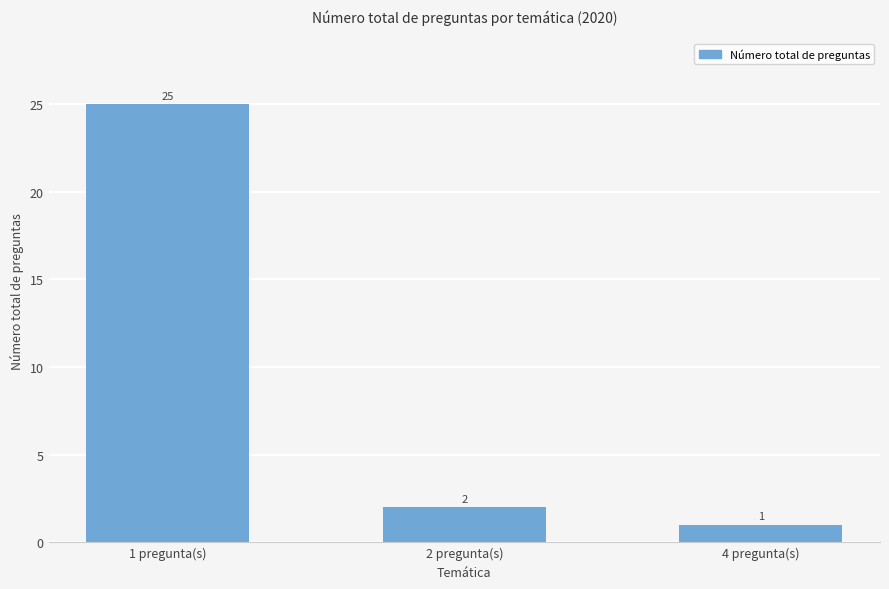

Is it true that the value at 4 pregunta(s) is 2?

False